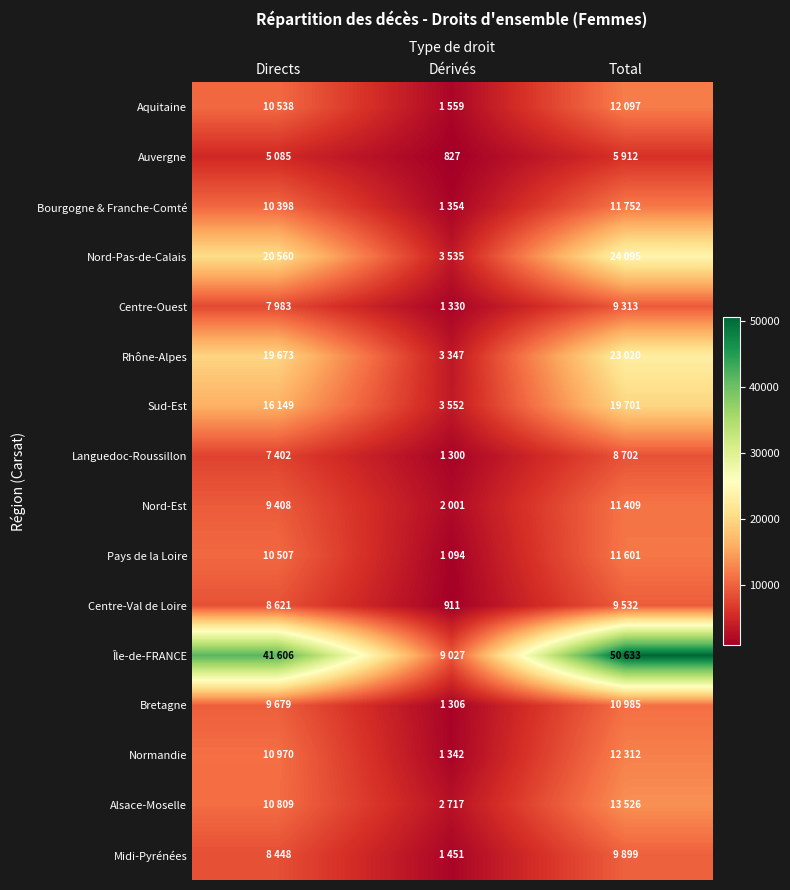

The value of Auvergne at Dérivés is 827. True or false?

True